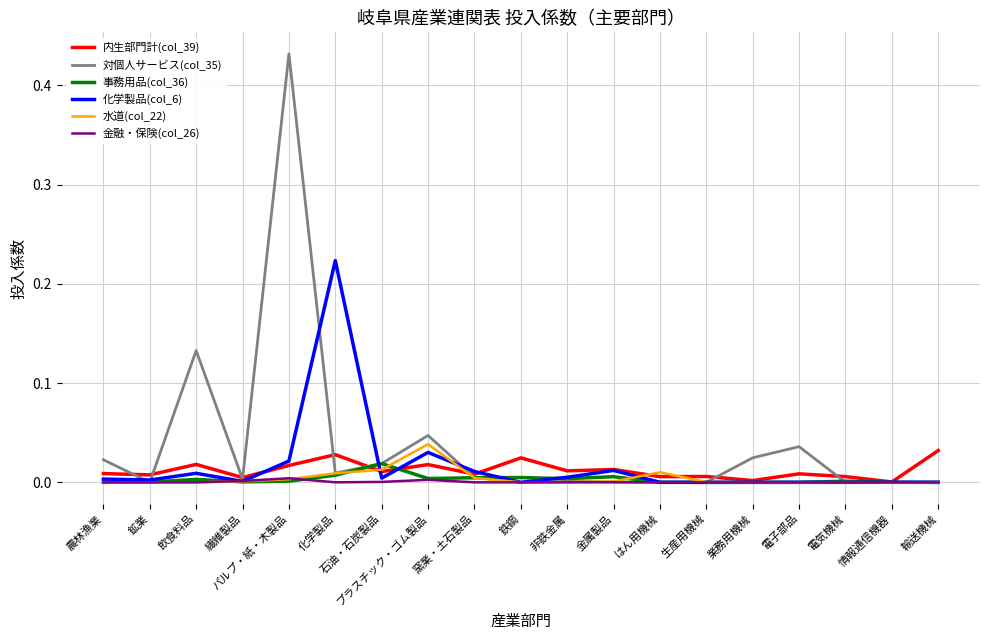

Is it true that 水道(col_22) equals 0.0 at 電気機械?

True